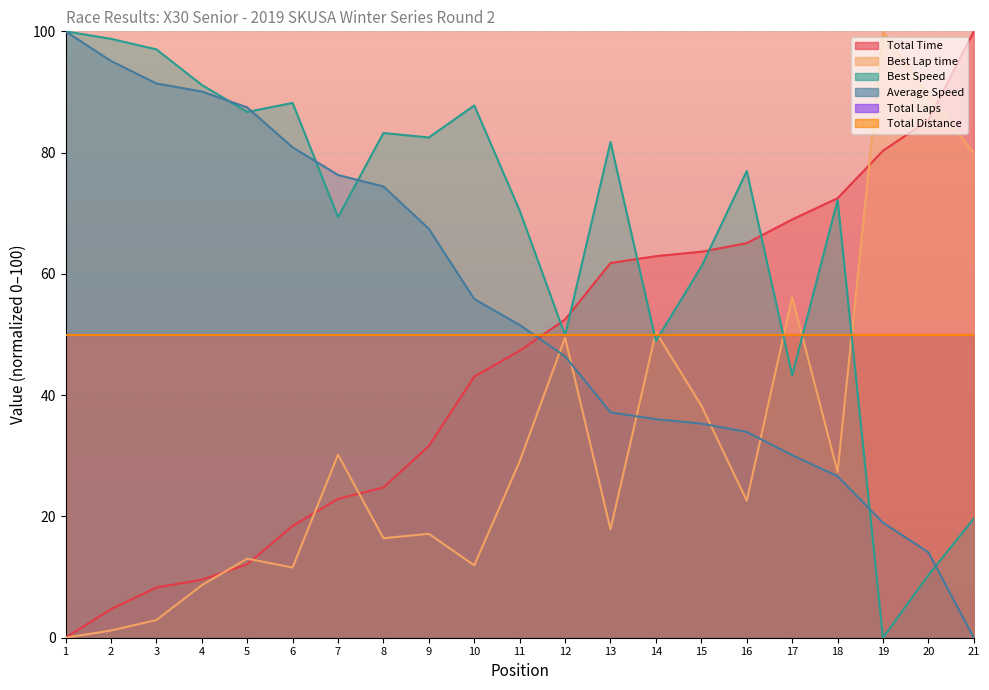

True or false: Best Speed has more than 0 interior local peaks.

True